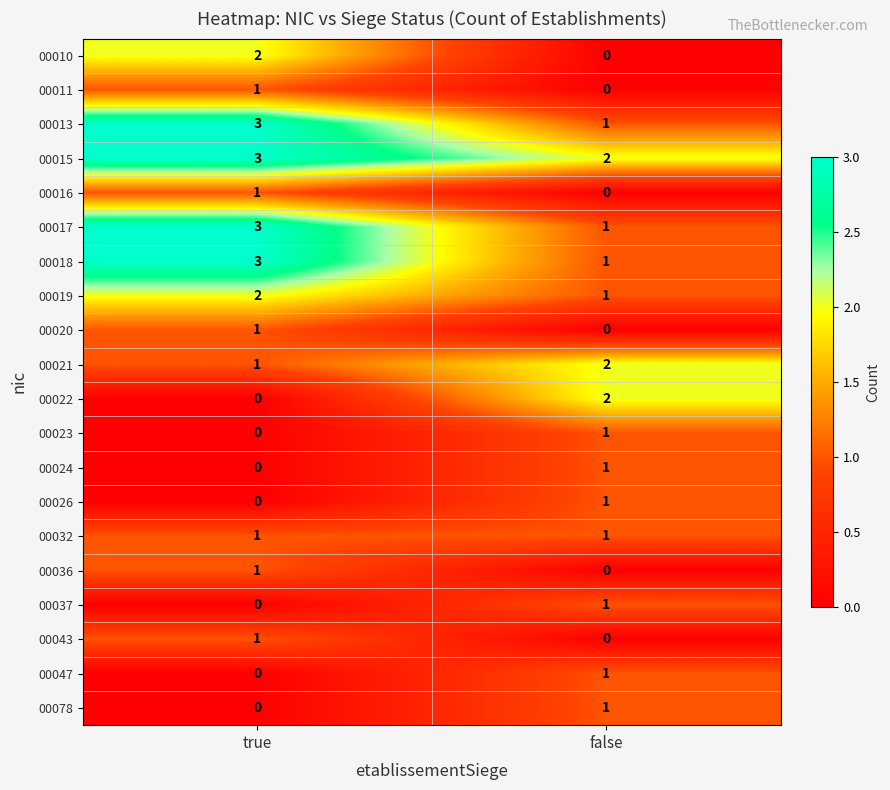

The 00013 series shows 2 at true. True or false?

False